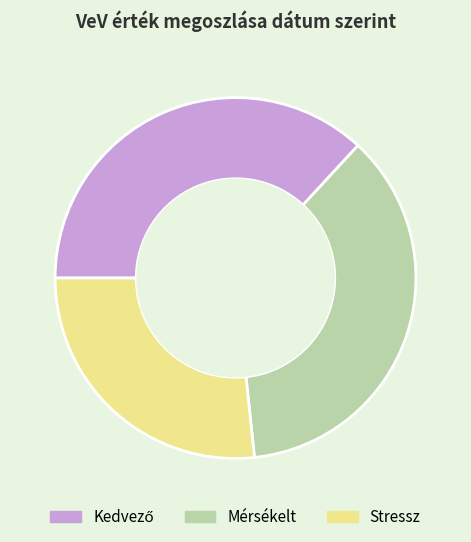

Is there a majority slice in this chart?

No